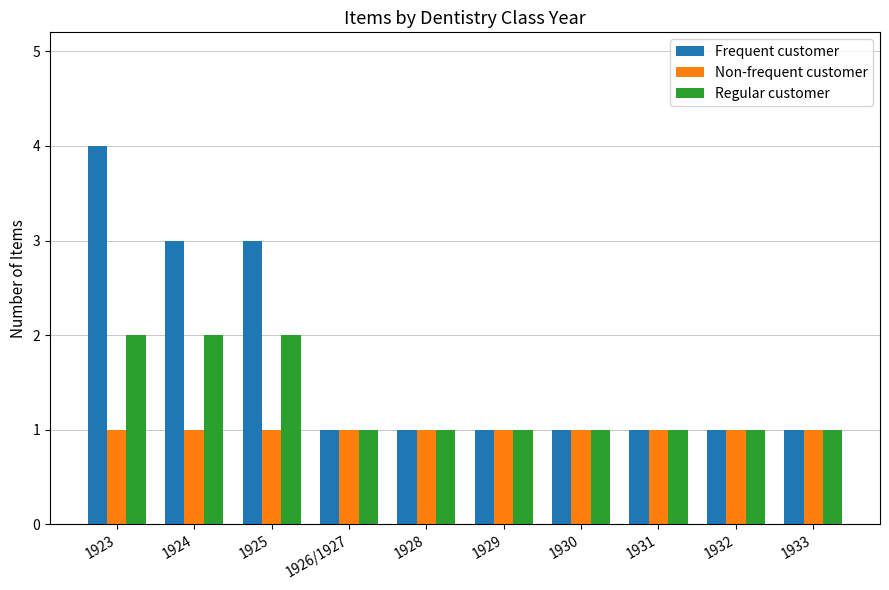

At which category is the sum across all series the highest?

1923